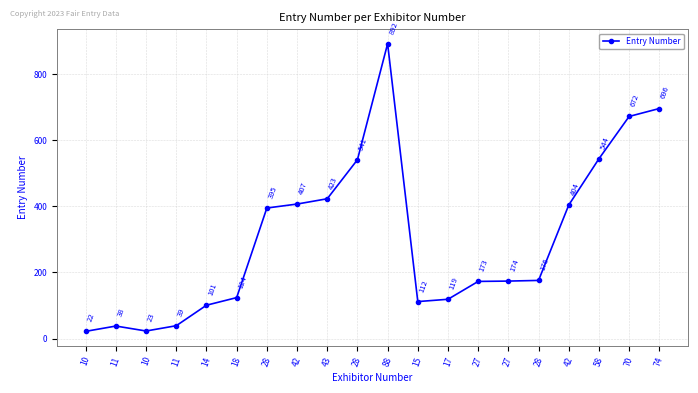

How many lines are shown in the chart?

1